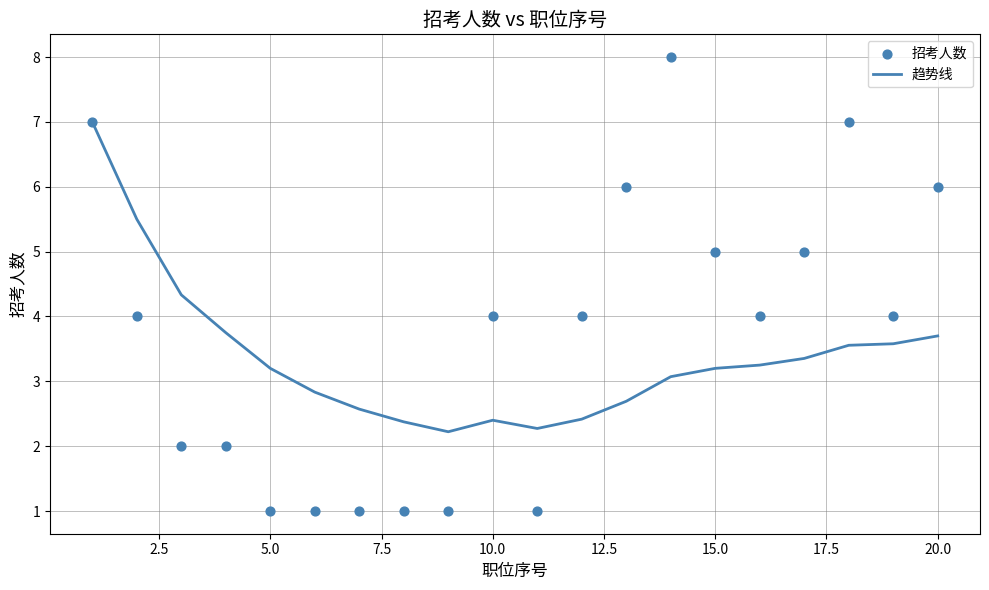

Which series contains the lowest Y value?

招考人数